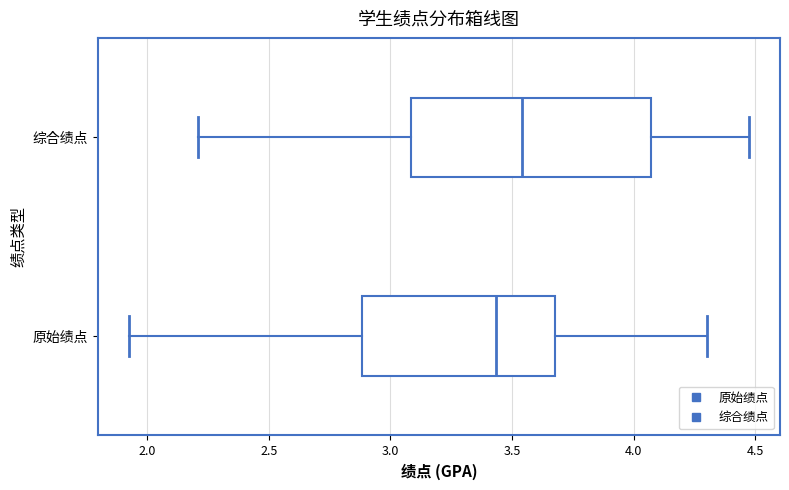

Reading bottom to top, transcribe this box plot: for each box, give where its median line is, the range the box spans, and where its two whiskers end, as read against the x-axis. The values are not printed on the chart, so give them approximately, as read against the axis.

原始绩点: median 3.45, box 2.90 to 3.70, whiskers 1.90 to 4.30
综合绩点: median 3.55, box 3.10 to 4.05, whiskers 2.20 to 4.45